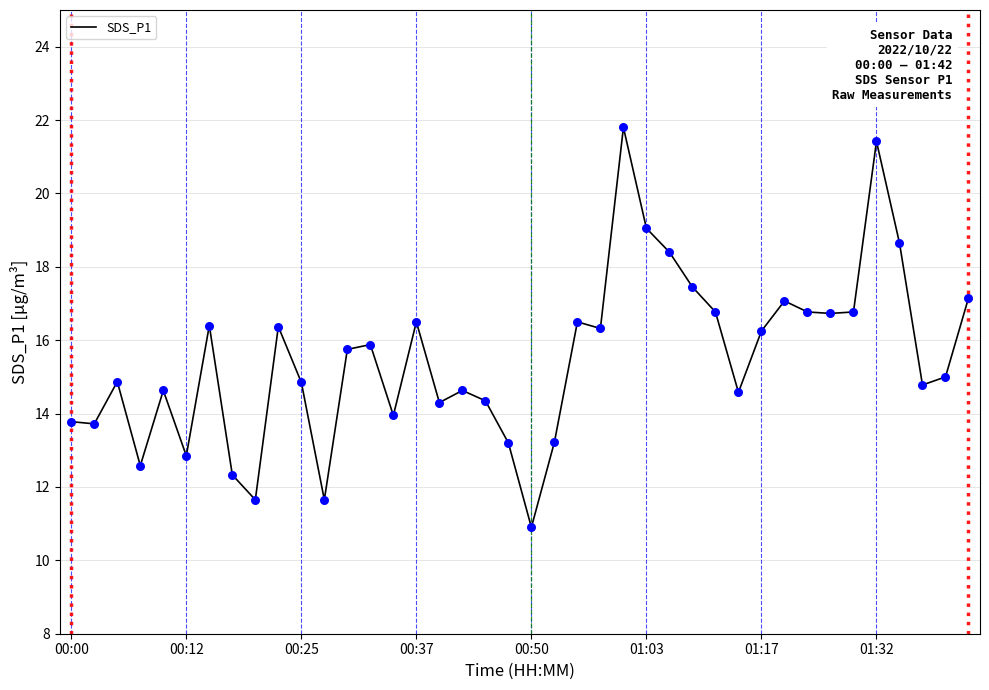

What is the difference between the maximum and minimum values?

10.9